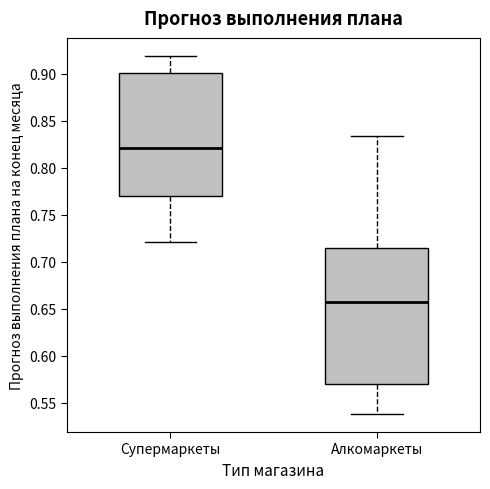

Reading left to right, read every box against the y-axis: the position of its median line, the range the box covers, and the ends of its whiskers. The values are not printed on the chart, so give them approximately, as read against the axis.

Супермаркеты: median 0.820, box 0.770 to 0.900, whiskers 0.720 to 0.920
Алкомаркеты: median 0.660, box 0.570 to 0.715, whiskers 0.540 to 0.835